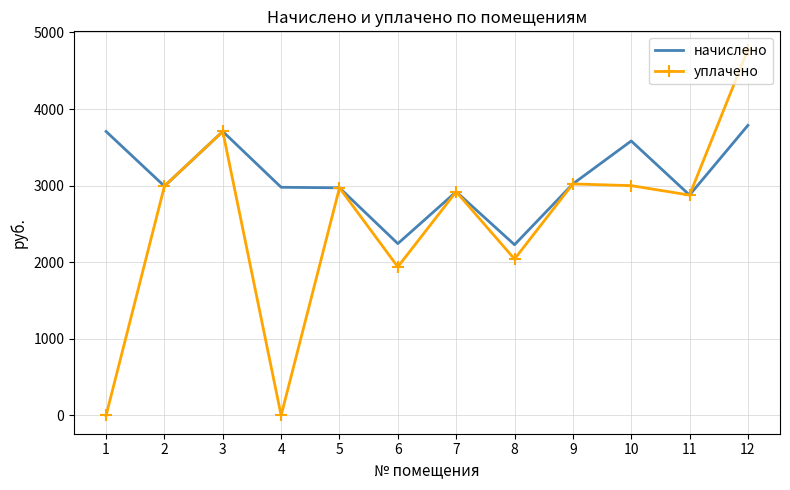

Where does the начислено series first go above 2993?

1